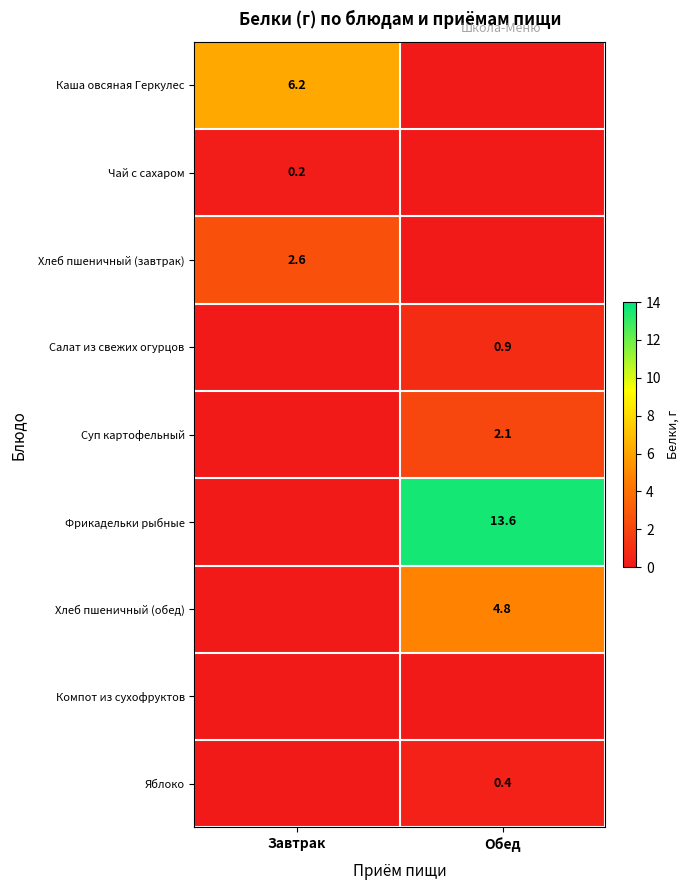

Is the value of Яблоко at Обед greater than the value of Фрикадельки рыбные at Обед?

No